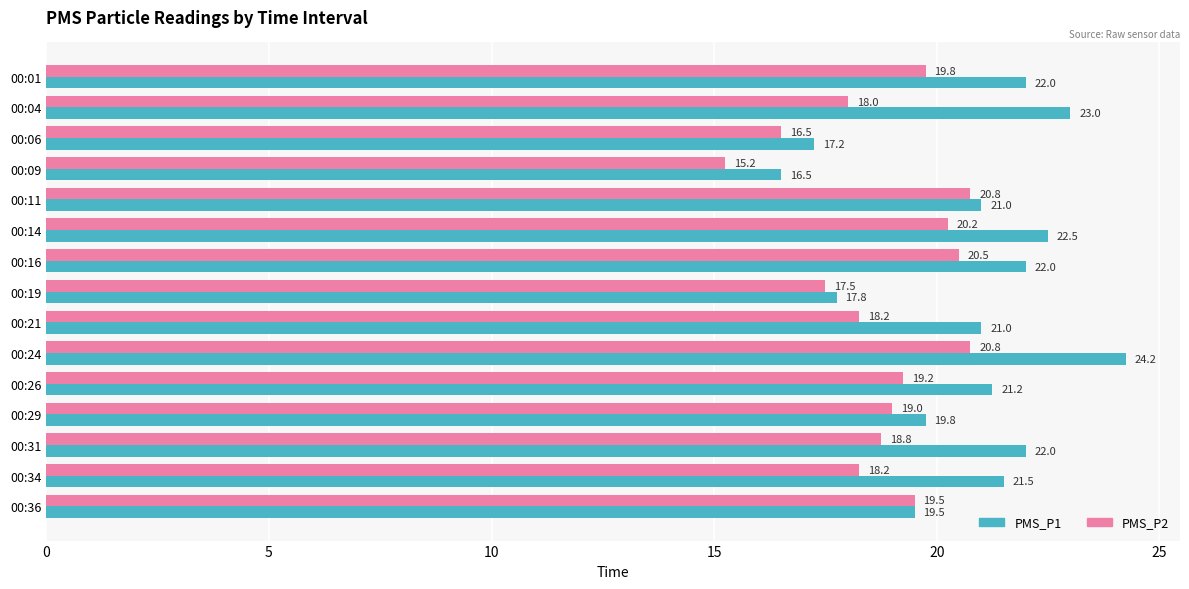

Is it true that PMS_P2 equals 15.2 at 00:09?

True